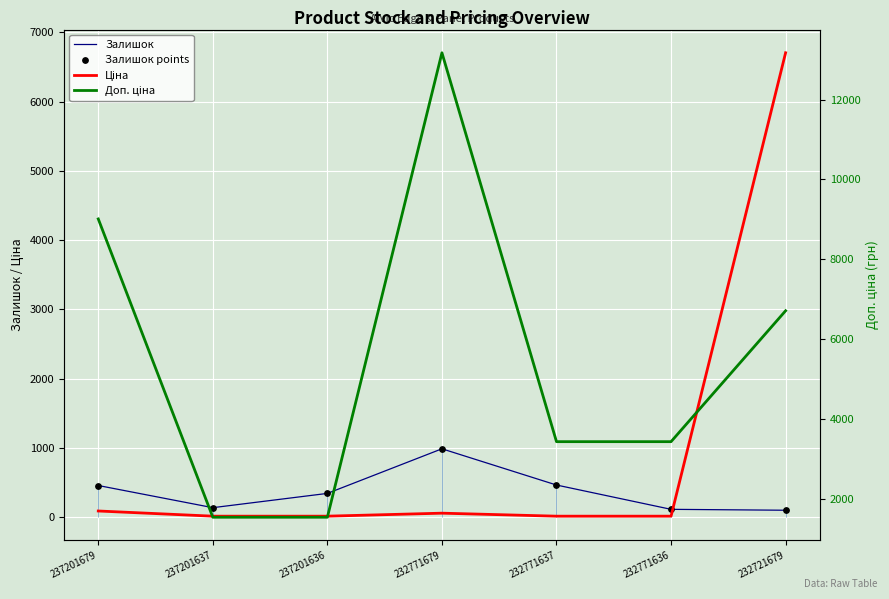

What are all the series names shown in the legend?

Залишок, Ціна, Залишок points, Доп. ціна